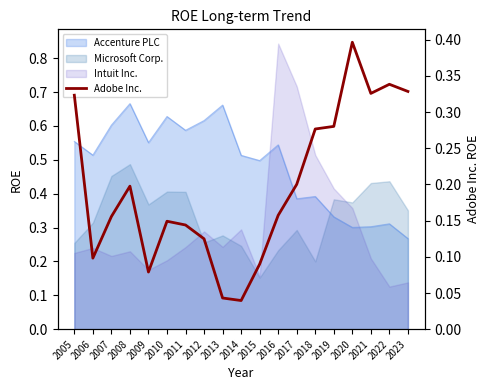

Where is the first local maximum?

2008